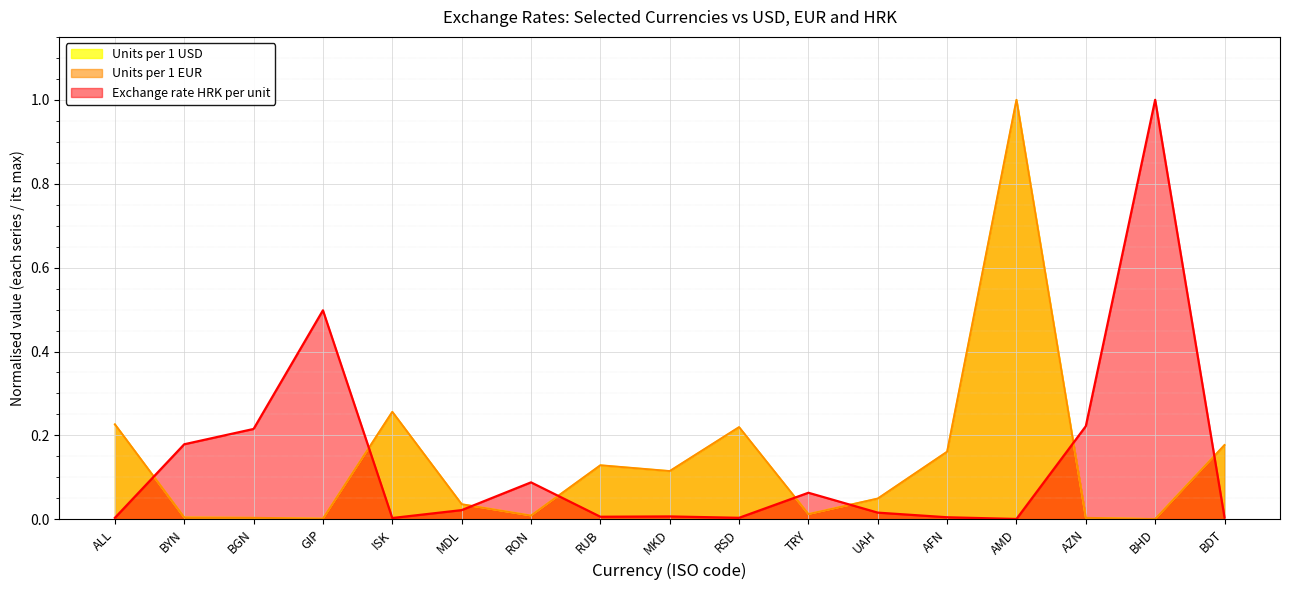

Which series ends up on top after the final intersection of Units per 1 EUR and Exchange rate HRK per unit?

Units per 1 EUR